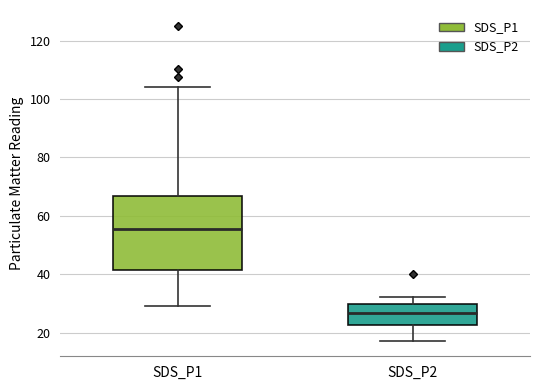

Which box has the lowest median line?

SDS_P2